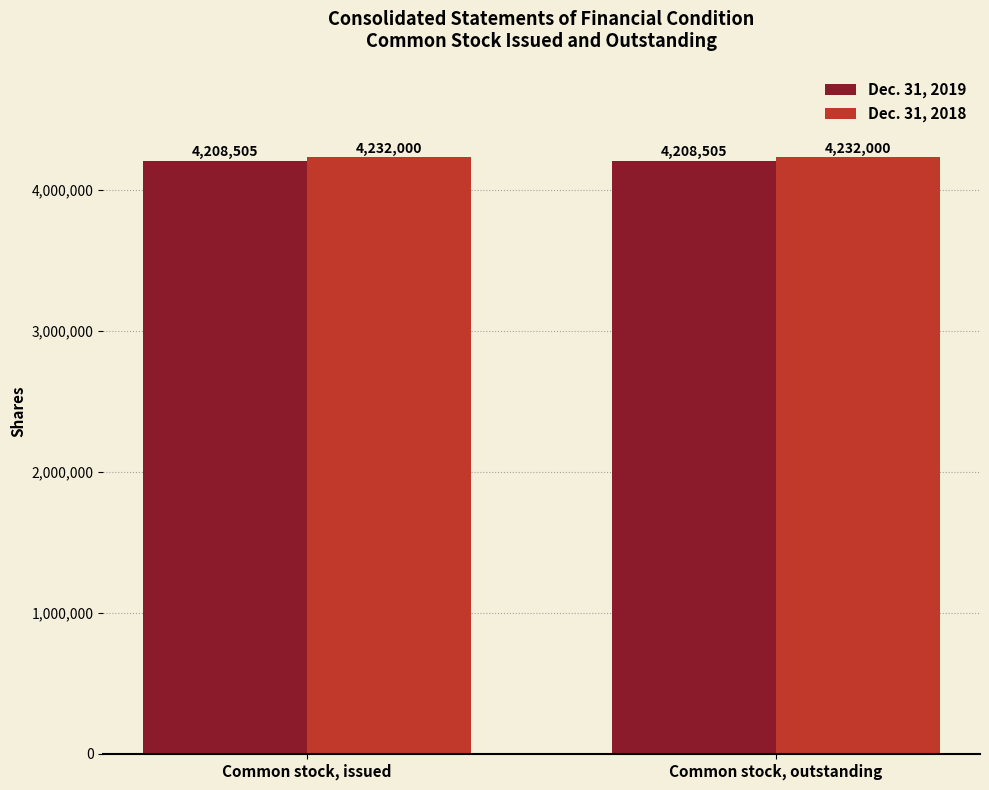

Is it true that Dec. 31, 2019 equals 1787256 at Common stock, issued?

False